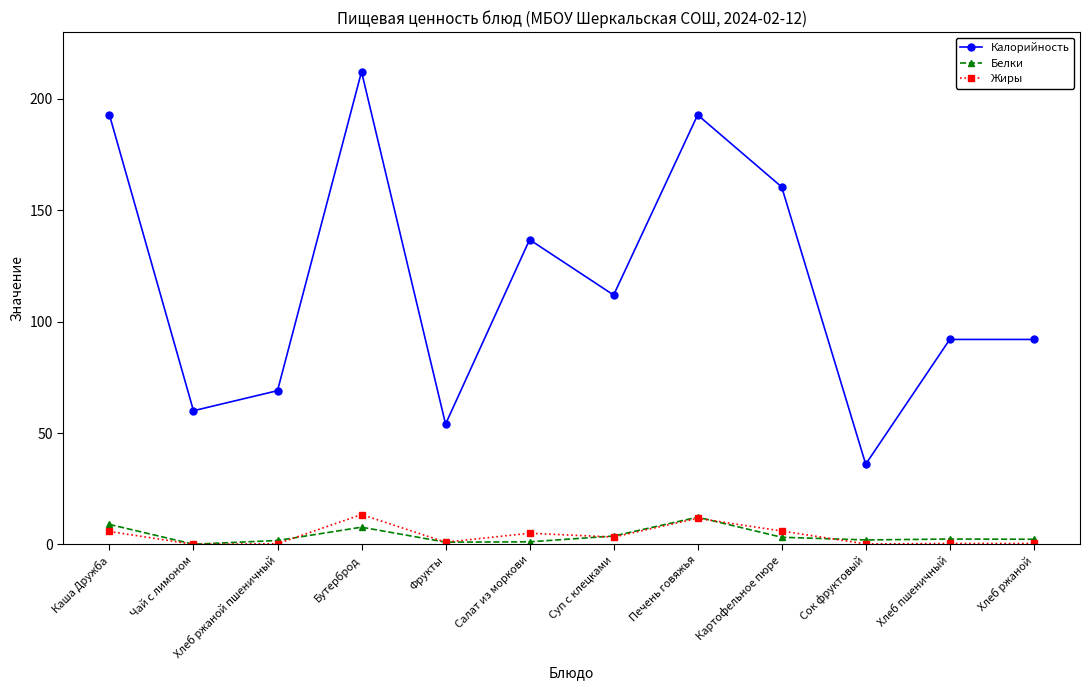

In Жиры, how many points are lower than both neighbors (excluding endpoints)?

4